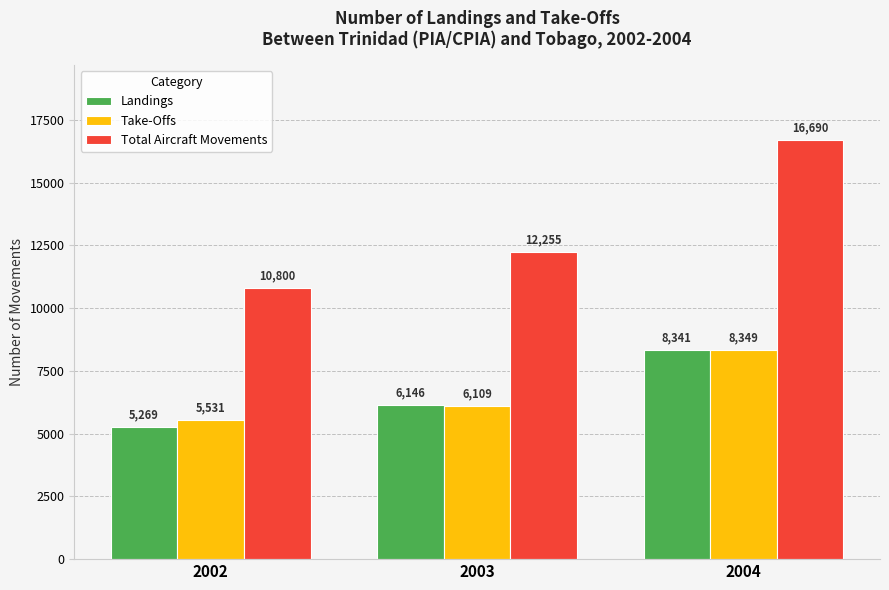

Which series has the largest total across all categories?

Total Aircraft Movements